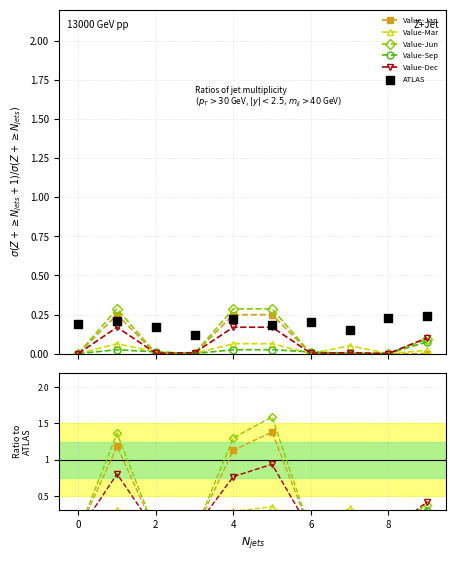

Which series has the largest Y range (max minus min)?

Value-Jun